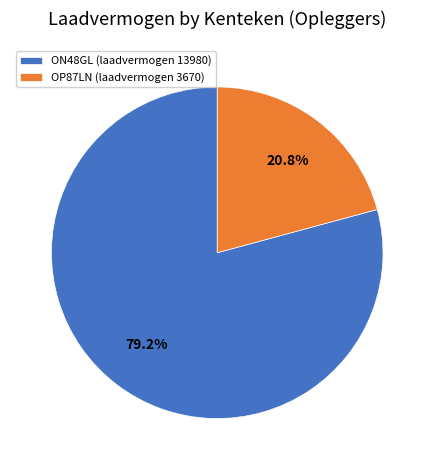

Rank the categories by value from lowest to highest.

OP87LN (laadvermogen 3670), ON48GL (laadvermogen 13980)